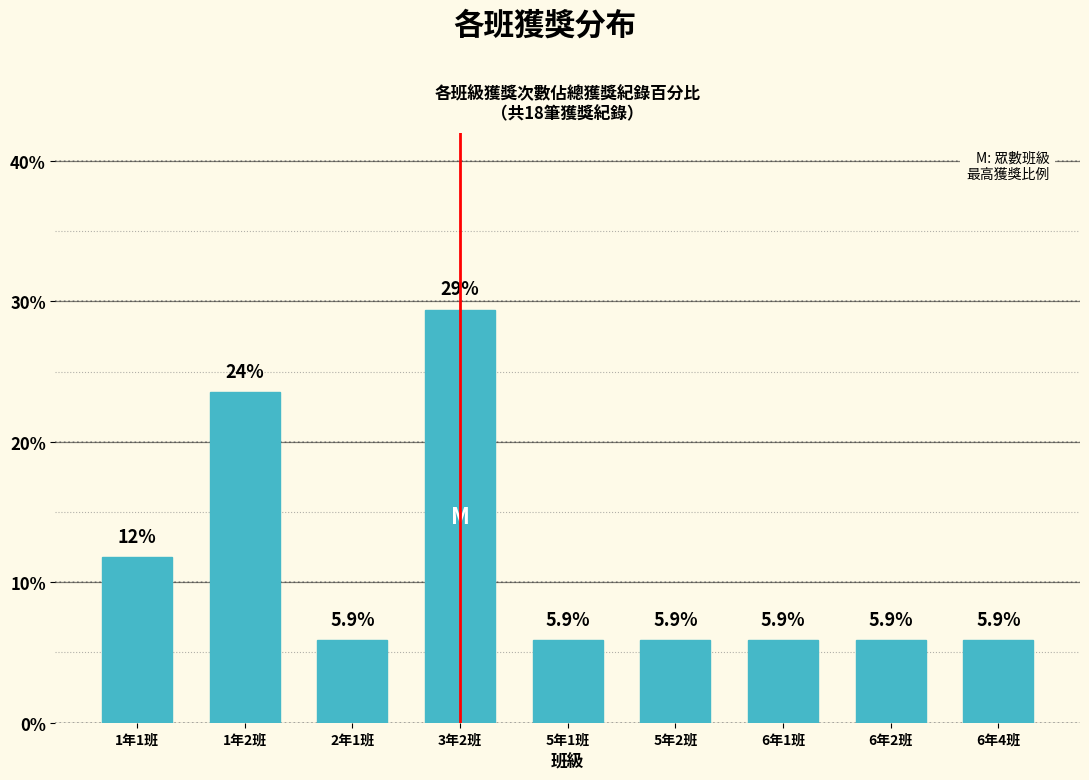

Reading left to right, list all the values displayed in this chart.

1年1班=11.8	1年2班=23.5	2年1班=5.9	3年2班=29.4	5年1班=5.9	5年2班=5.9	6年1班=5.9	6年2班=5.9	6年4班=5.9